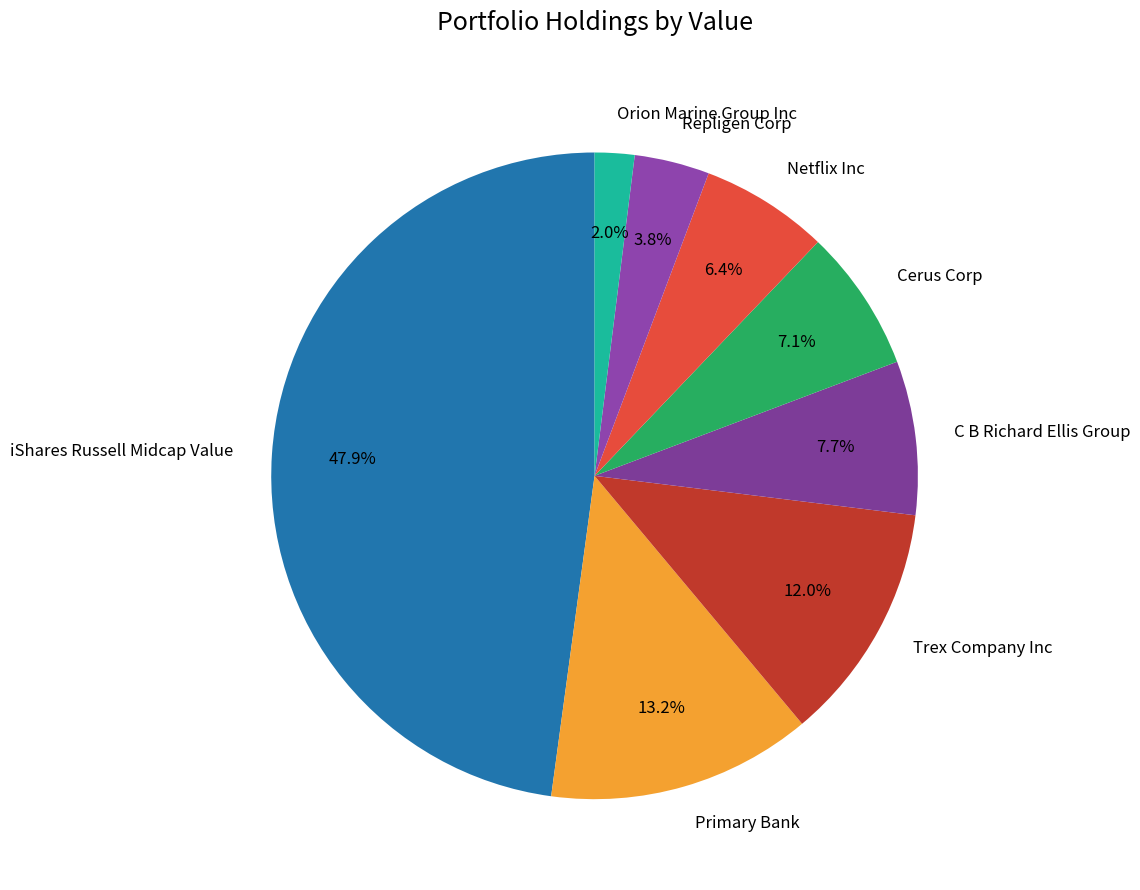

To the nearest percent, what is the difference between the Primary Bank and Netflix Inc slice percentages?

7%